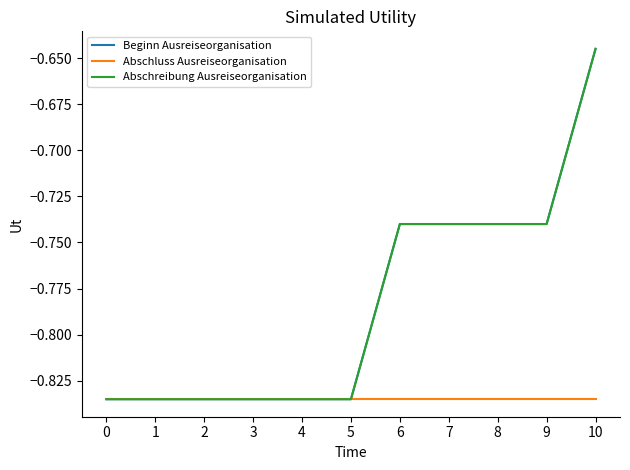

Reading left to right, what are all the values shown in this chart?

Beginn Ausreiseorganisation: 0=-0.8	1=-0.8	2=-0.8	3=-0.8	4=-0.8	5=-0.8	6=-0.7	7=-0.7	8=-0.7	9=-0.7	10=-0.6
Abschluss Ausreiseorganisation: 0=-0.8	1=-0.8	2=-0.8	3=-0.8	4=-0.8	5=-0.8	6=-0.8	7=-0.8	8=-0.8	9=-0.8	10=-0.8
Abschreibung Ausreiseorganisation: 0=-0.8	1=-0.8	2=-0.8	3=-0.8	4=-0.8	5=-0.8	6=-0.7	7=-0.7	8=-0.7	9=-0.7	10=-0.6